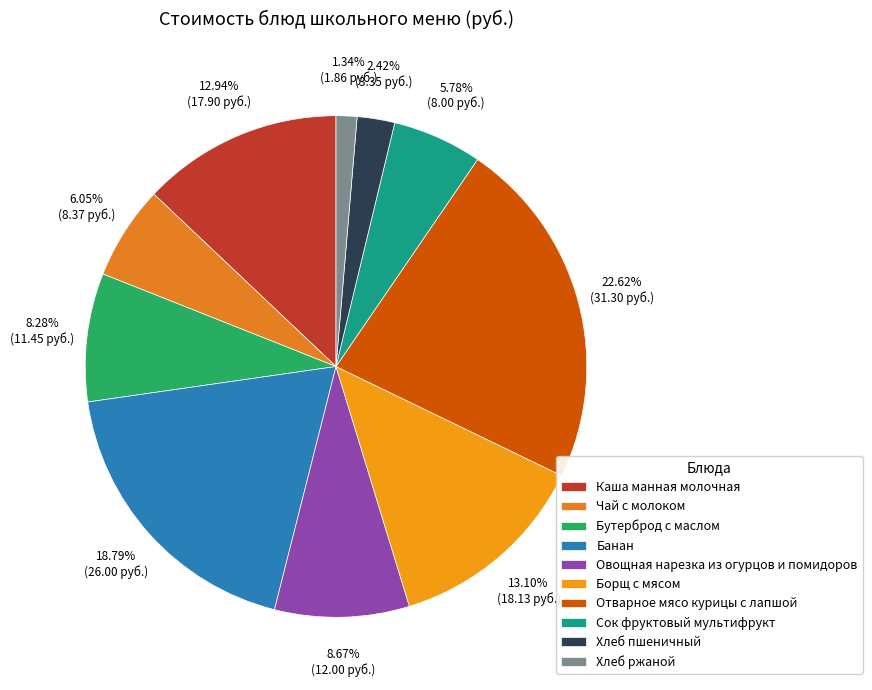

How many segments does this pie chart have?

10